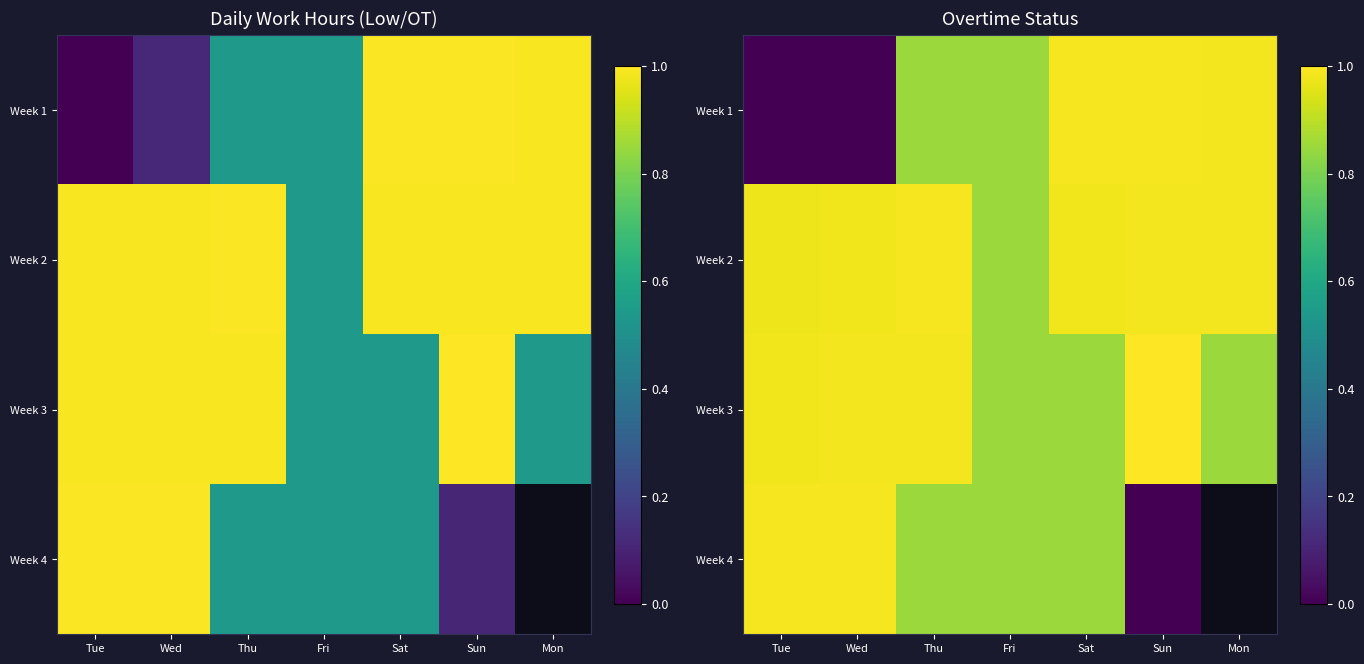

At which category is the sum across all series the highest?

Thu